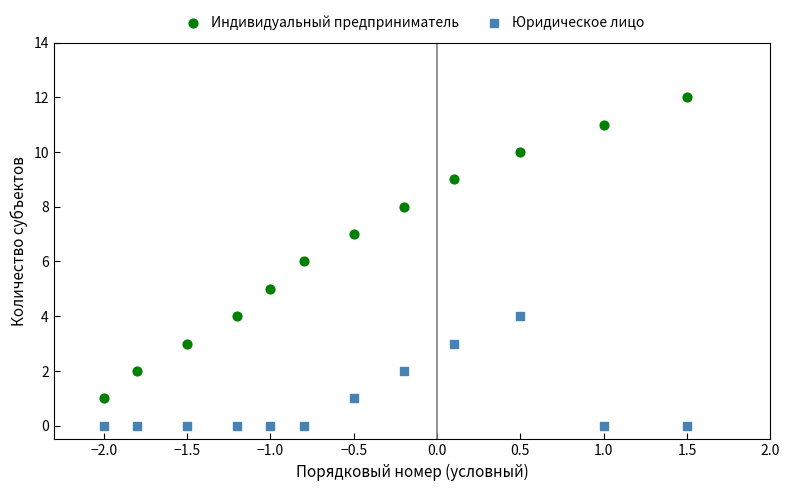

Across all data points, what is the range of Y values (max minus min)?

12